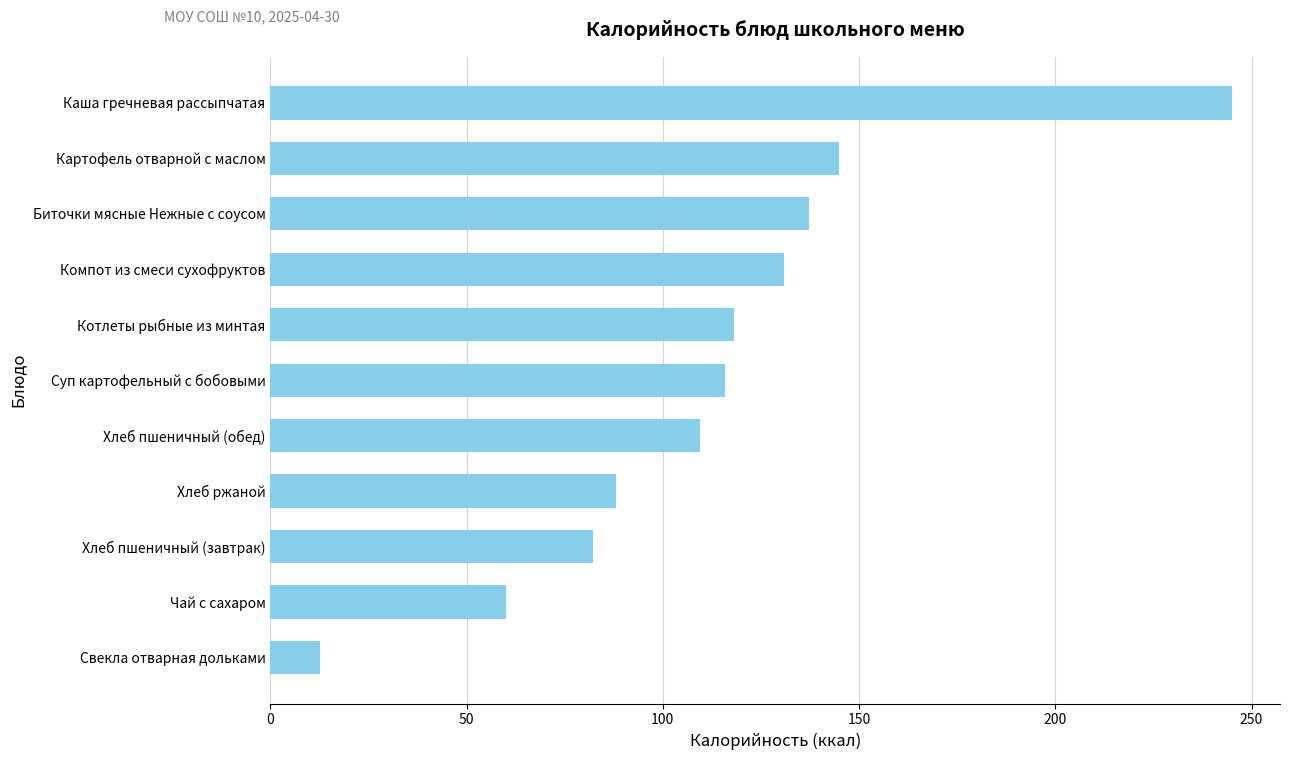

List the labels in order of value, smallest first.

Свекла отварная дольками, Чай с сахаром, Хлеб пшеничный (завтрак), Хлеб ржаной, Хлеб пшеничный (обед), Суп картофельный с бобовыми, Котлеты рыбные из минтая, Компот из смеси сухофруктов, Биточки мясные Нежные с соусом, Картофель отварной с маслом, Каша гречневая рассыпчатая